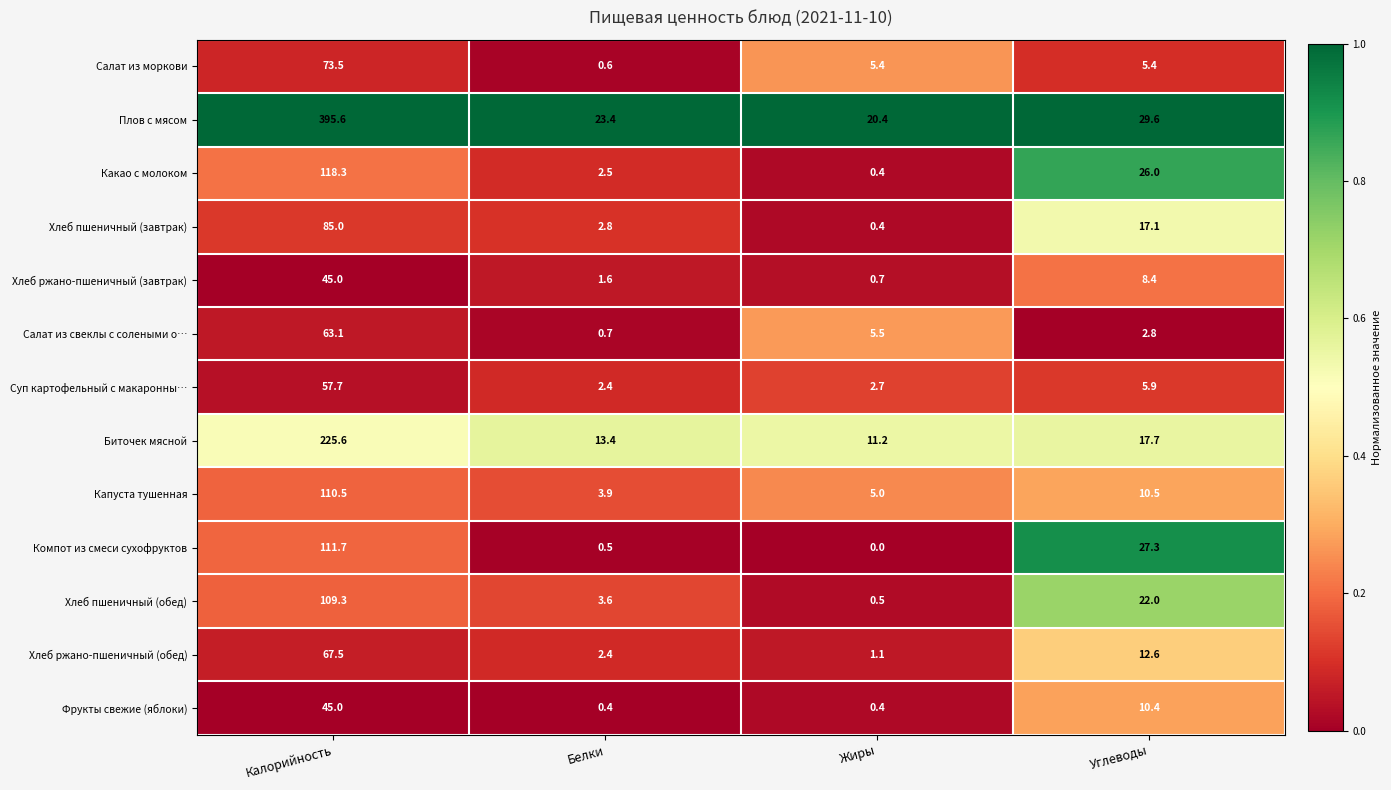

Where is Биточек мясной nearest to the value 118?

Углеводы